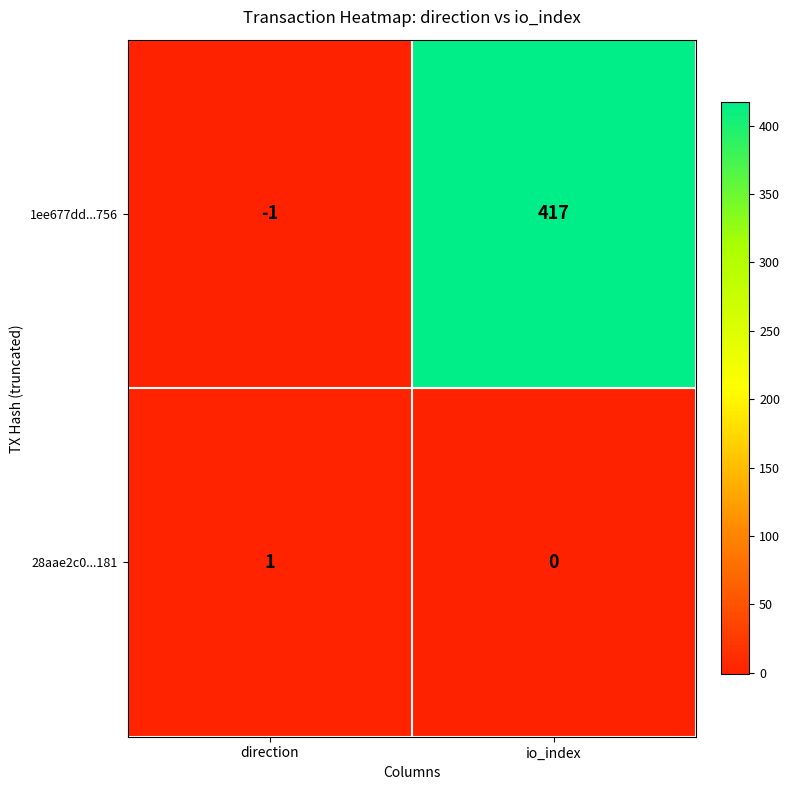

At which label does 28aae2c0...181 reach its peak?

direction